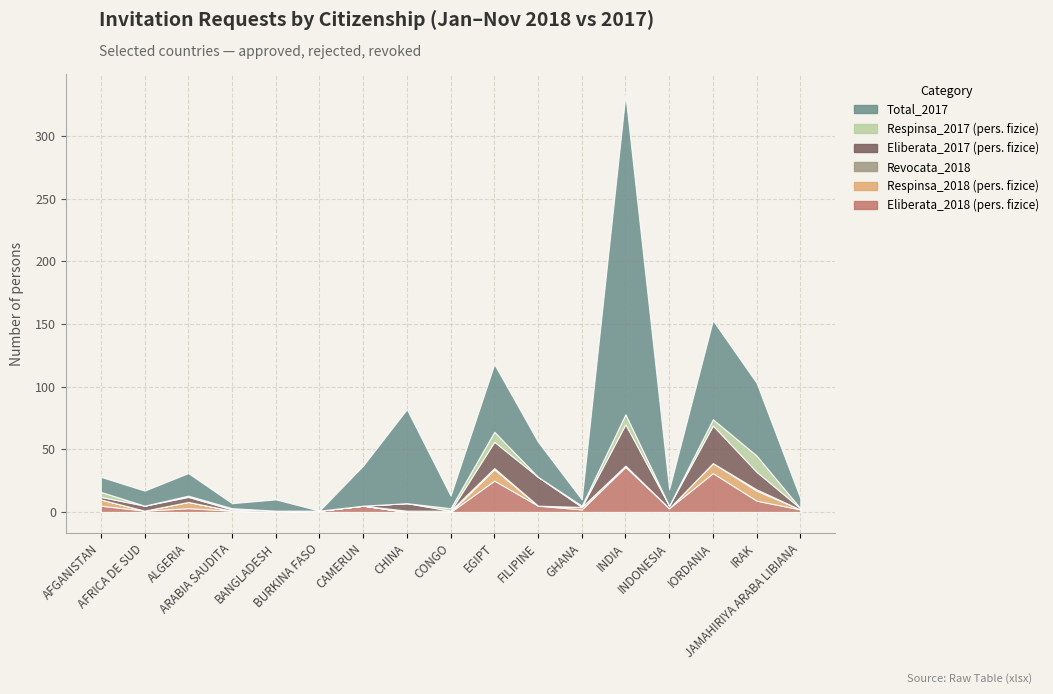

What is the spread (max minus min) of values at IRAK?

57